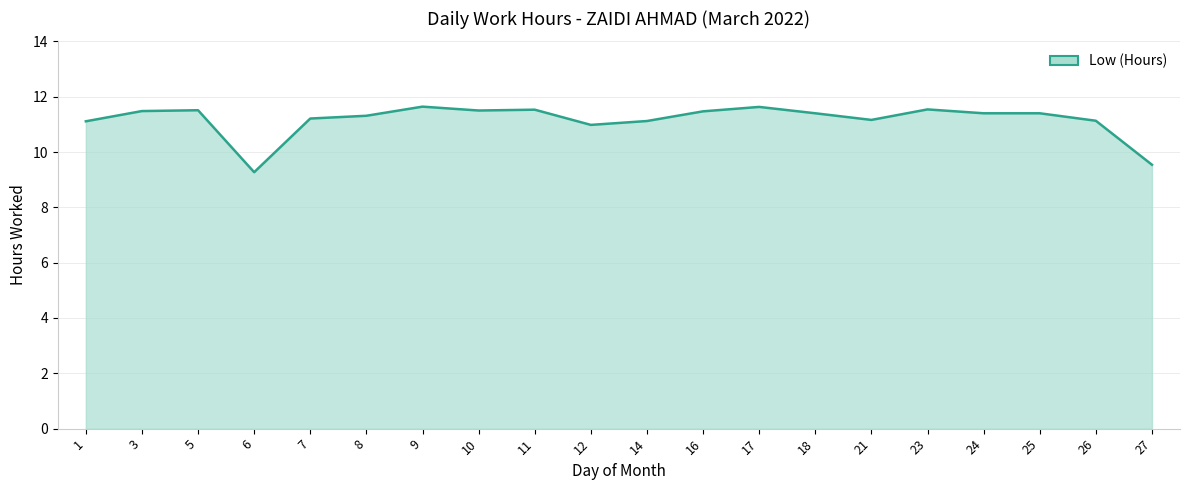

What value does the data have at 27?

9.5